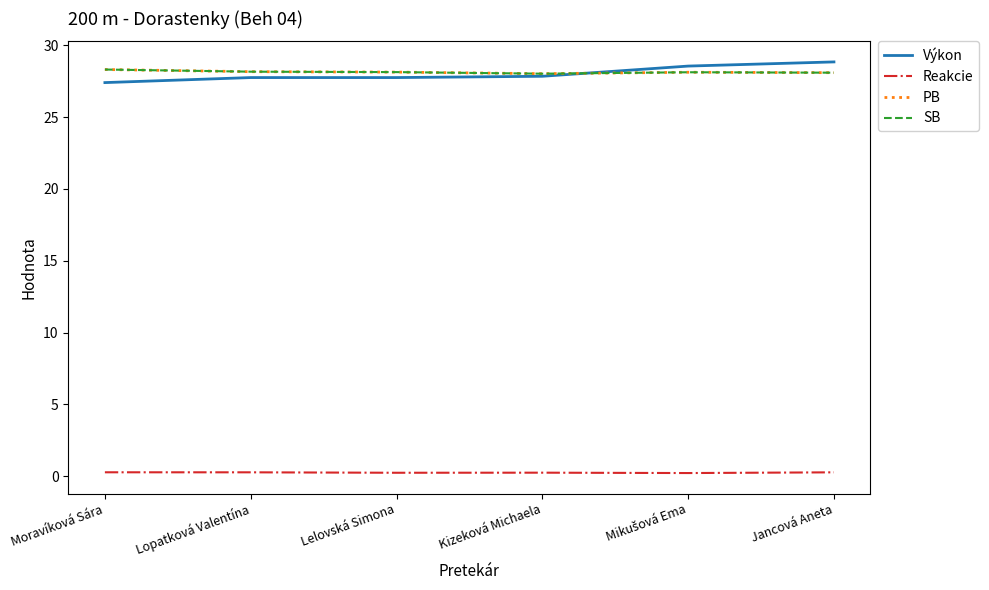

What is the minimum value for SB?

28.0